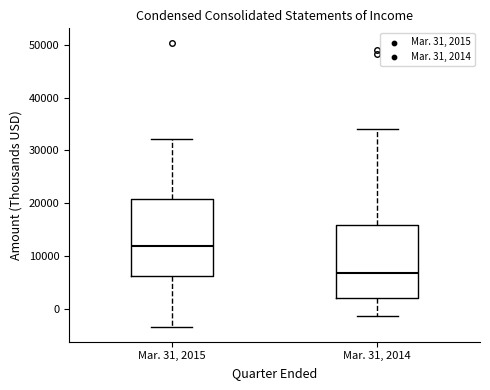

Which box's median line is the lowest?

Mar. 31, 2014